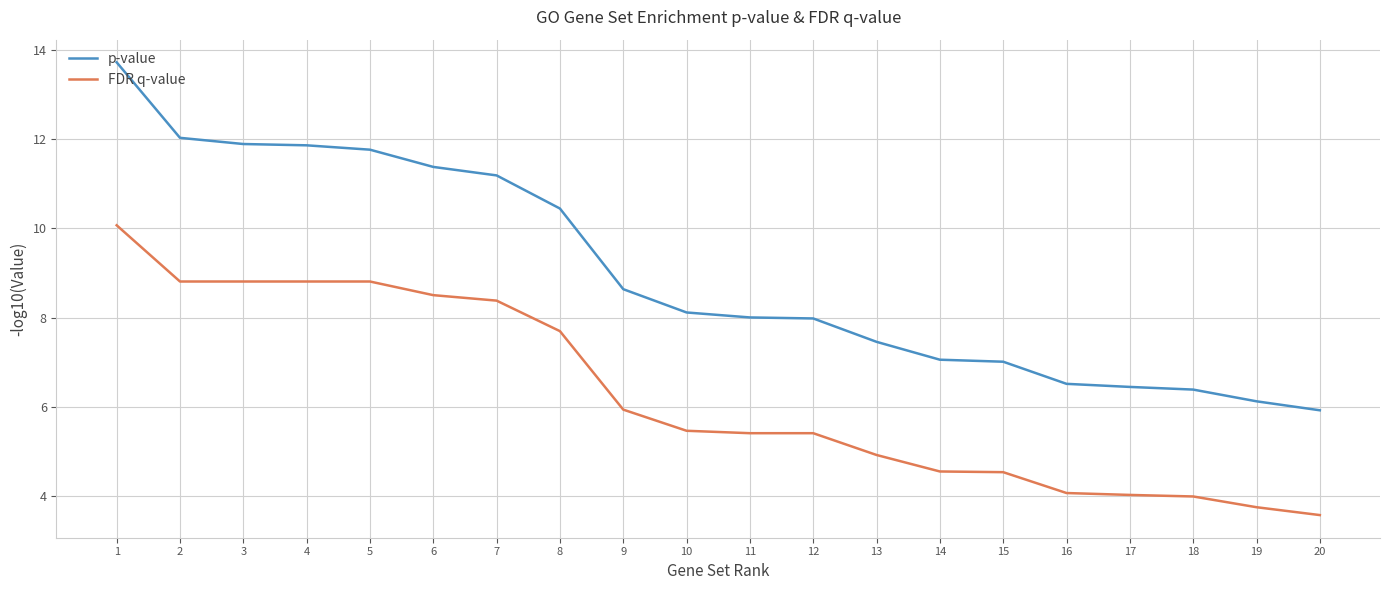

What is the difference between the FDR q-value values at 15 and 7?

3.8